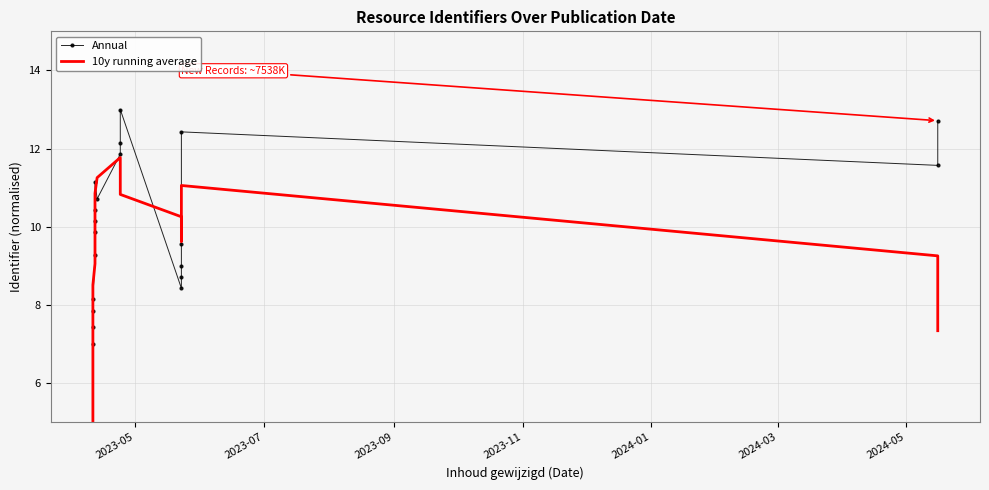

True or false: 10y running average and Annual cross at least once.

True